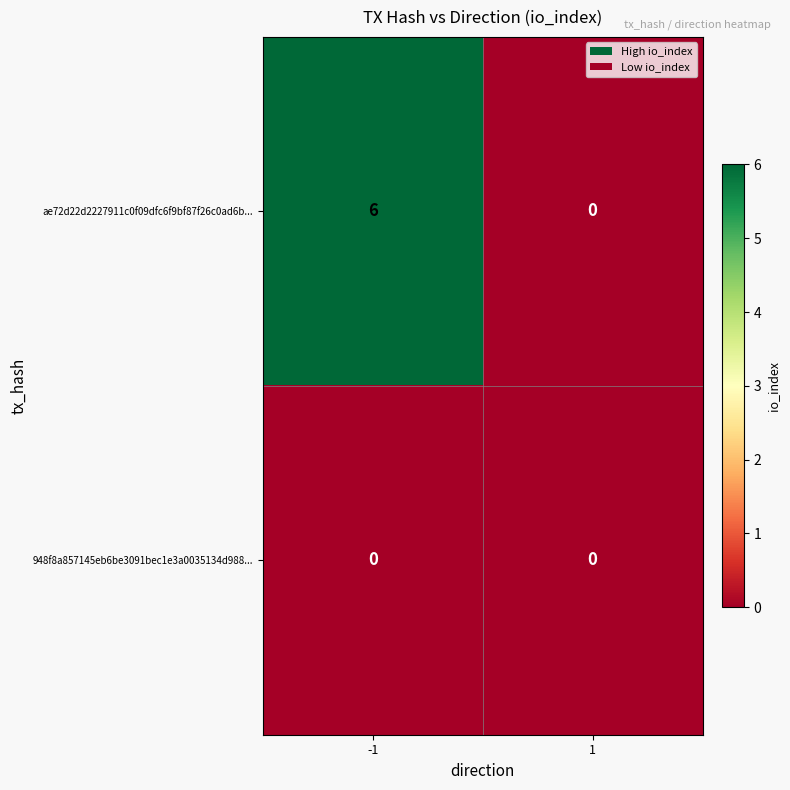

At how many categories does at least one series exceed 5?

1